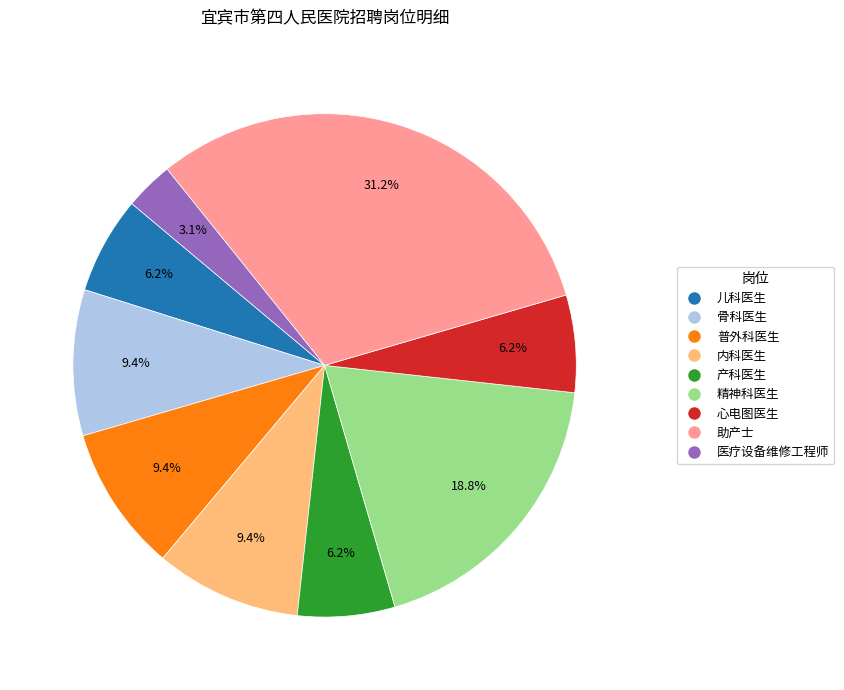

Does any single category account for the majority?

No